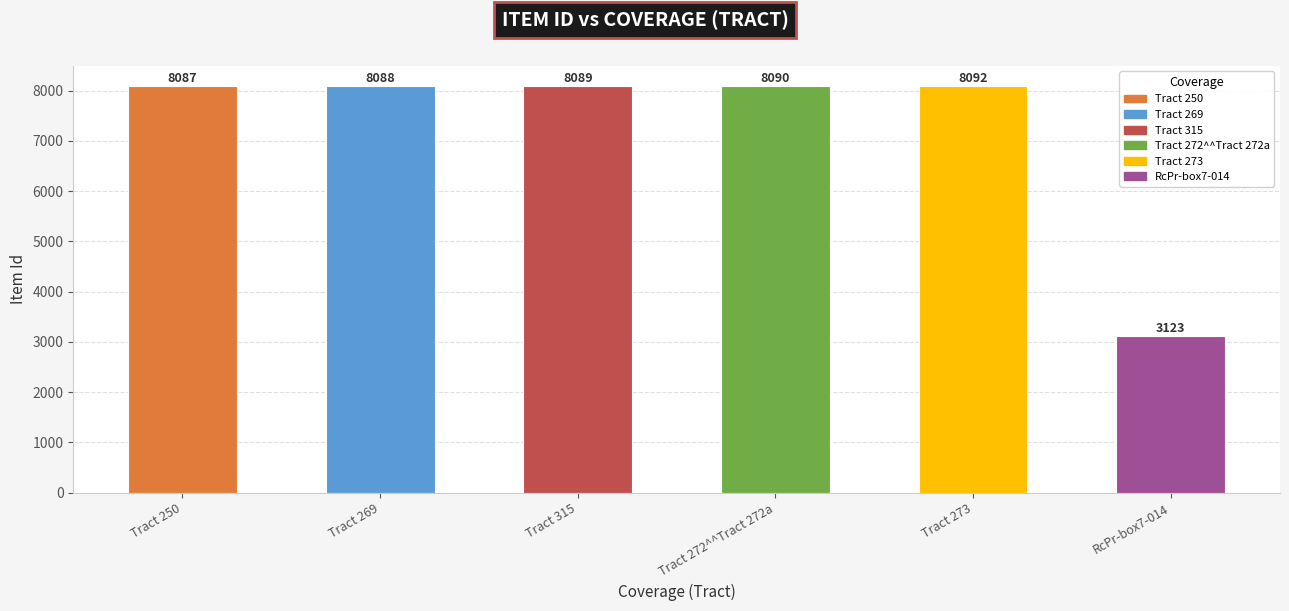

What position from the left is Tract 273?

5